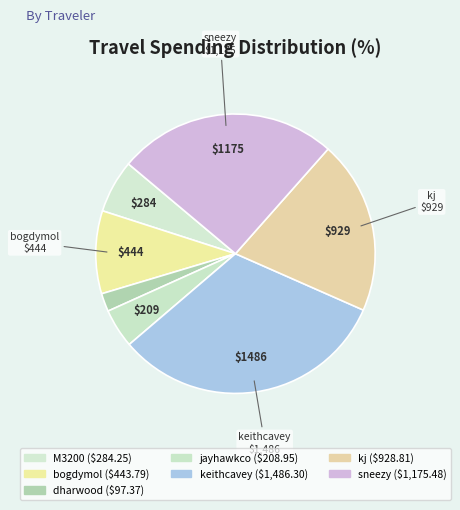

Does any single category account for the majority?

No